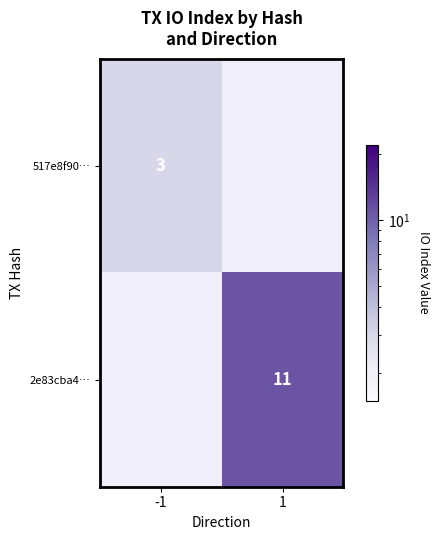

True or false: 2e83cba4… has a value of 3 at 1.

False